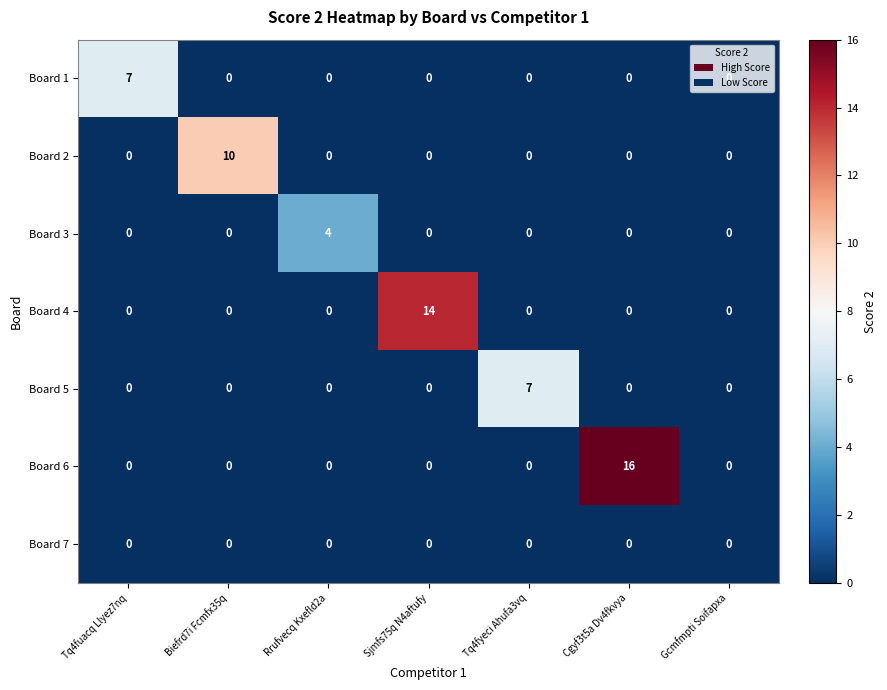

What is the sum of all Board 1 values?

7